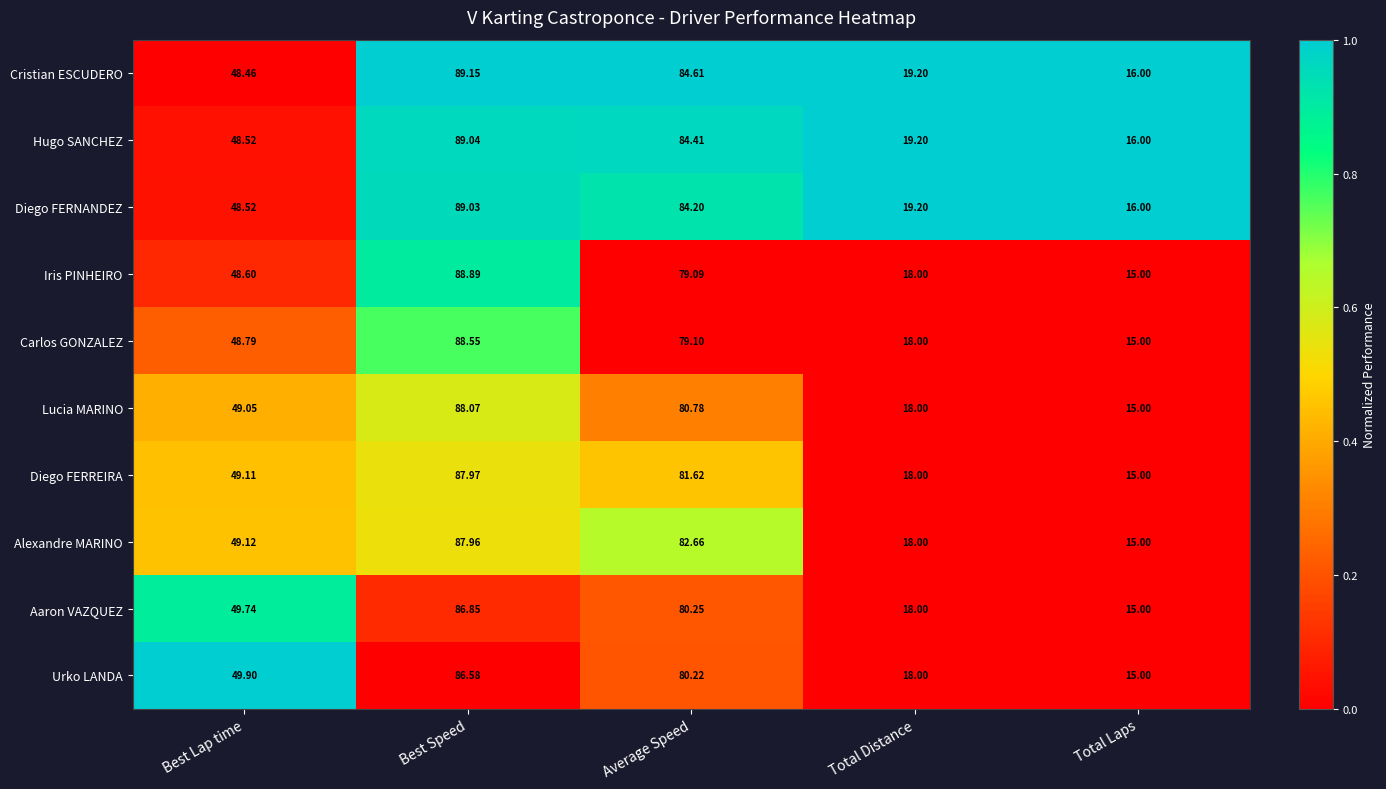

At which label does Iris PINHEIRO reach its minimum?

Total Laps